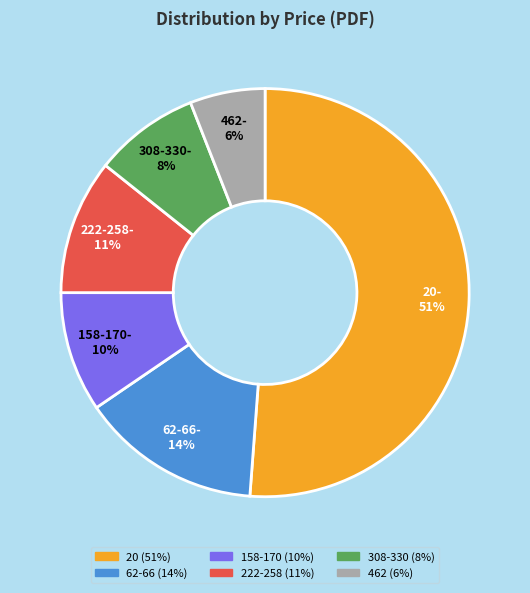

To the nearest percent, what is the difference between the largest and smallest slice percentages?

45%